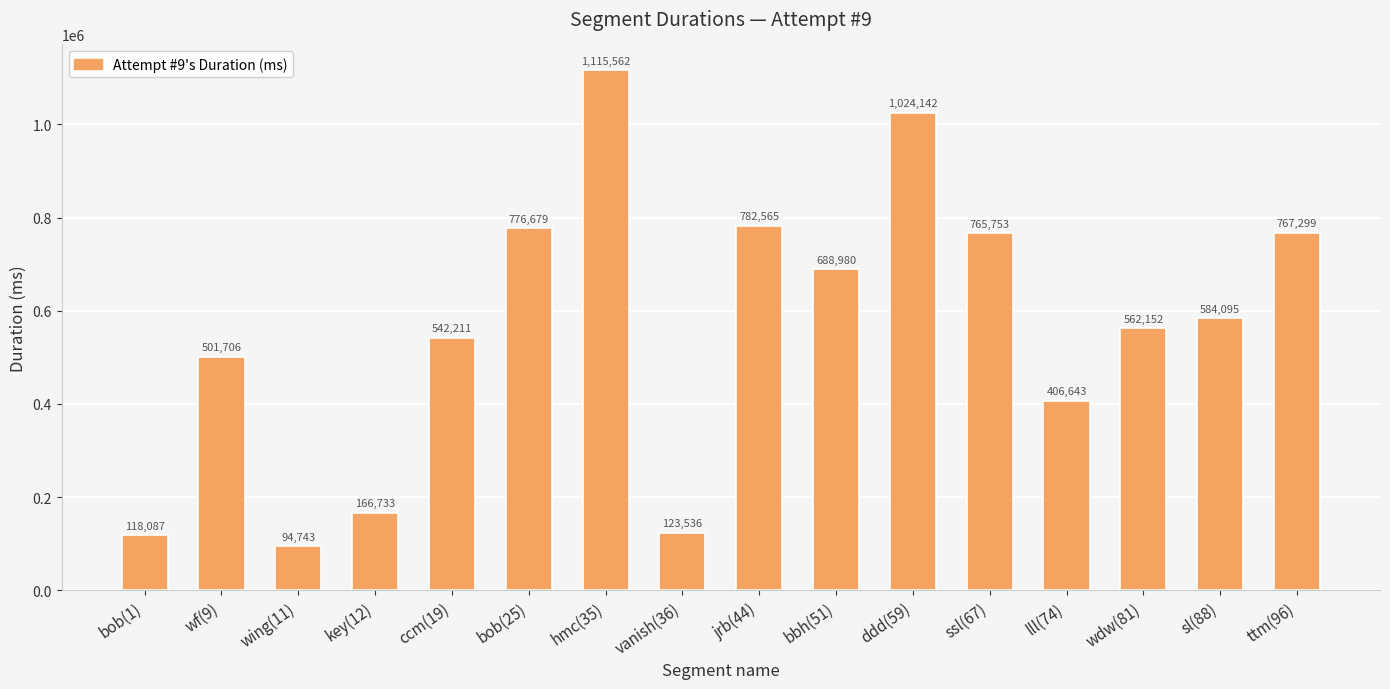

True or false: the data shows 94743 at wing(11).

True